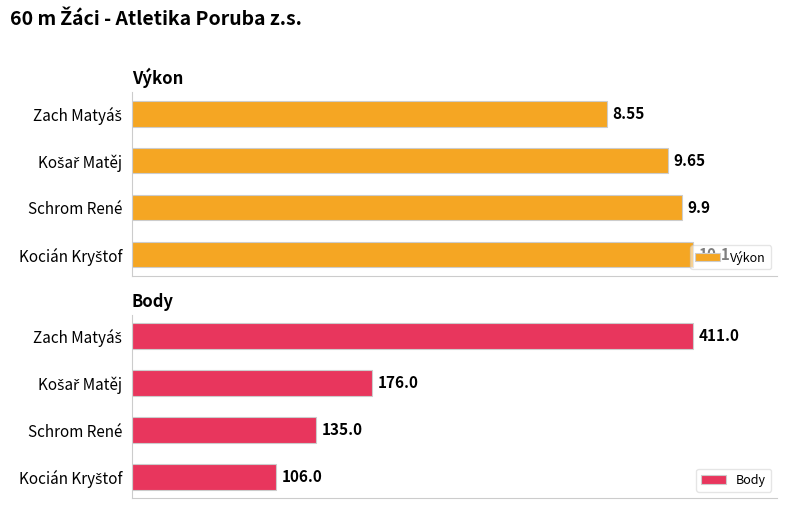

The Výkon series shows 14.2 at Schrom René. True or false?

False